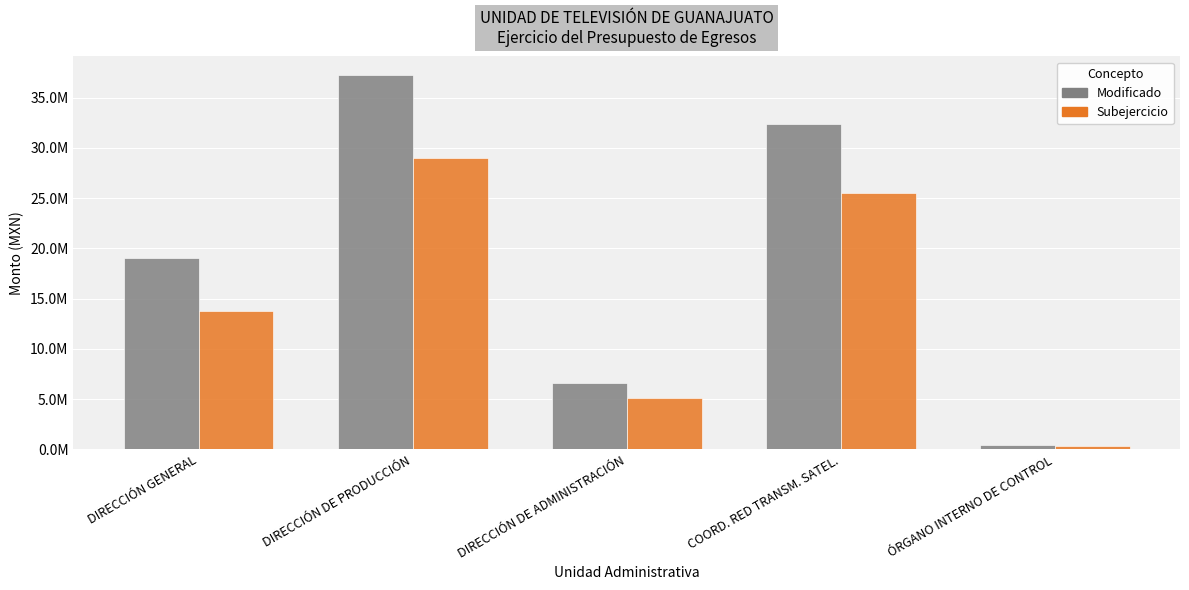

What is the label of the 1st bar from the right?

ÓRGANO INTERNO DE CONTROL